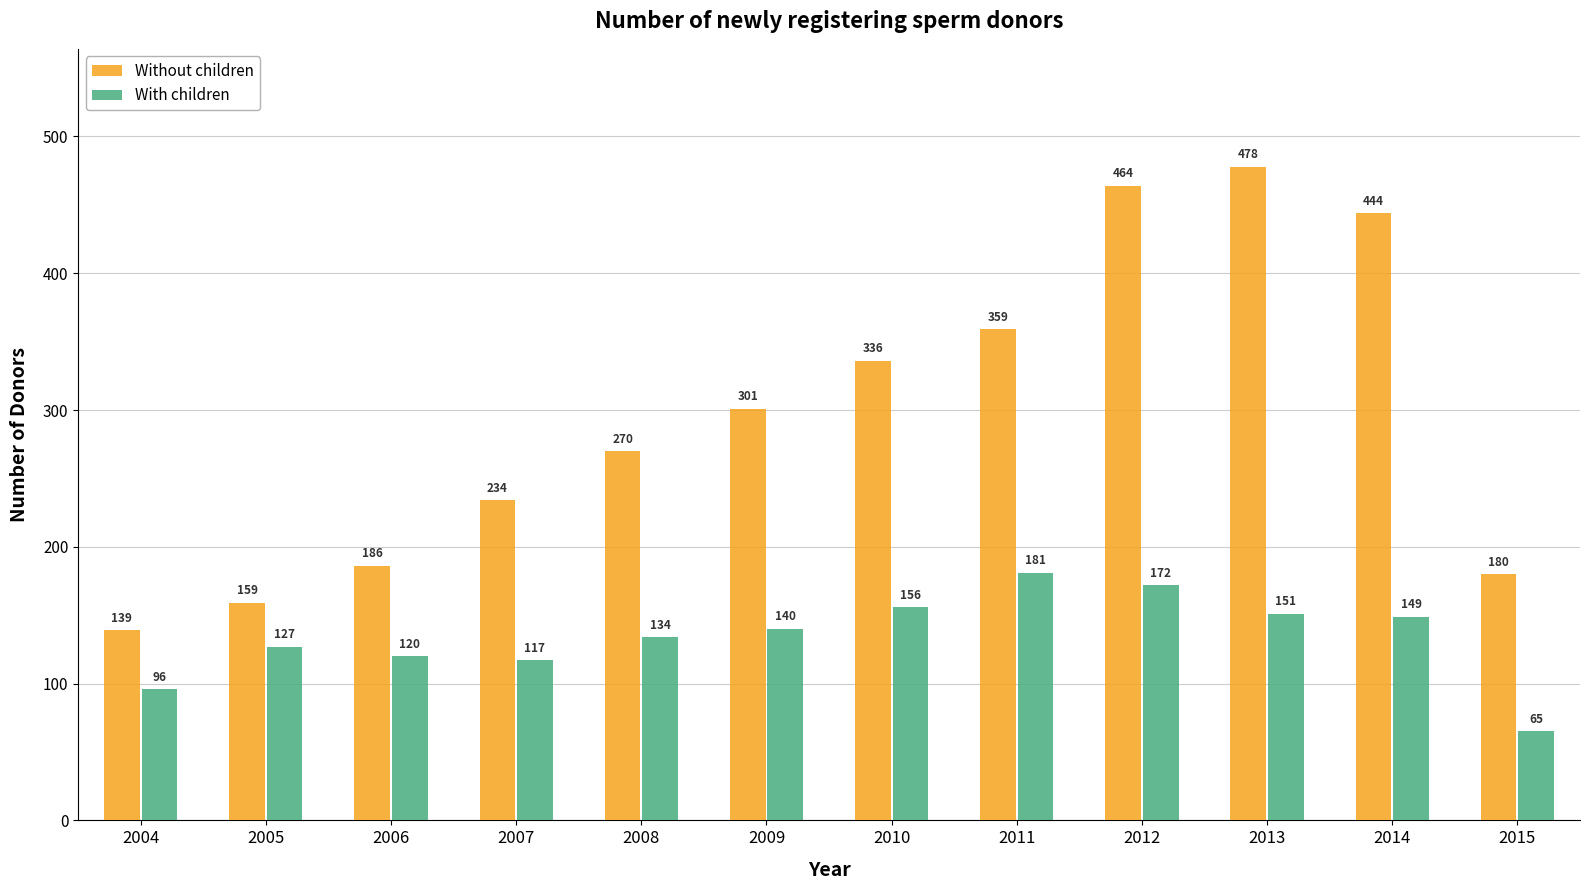

True or false: With children has a value of 64 at 2008.

False